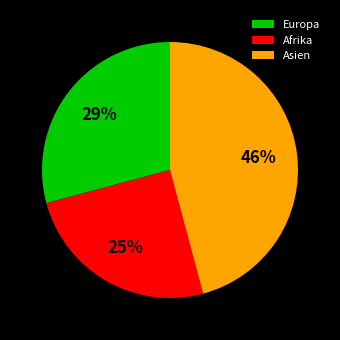

Is the sum of Europa and Asien greater than half?

Yes